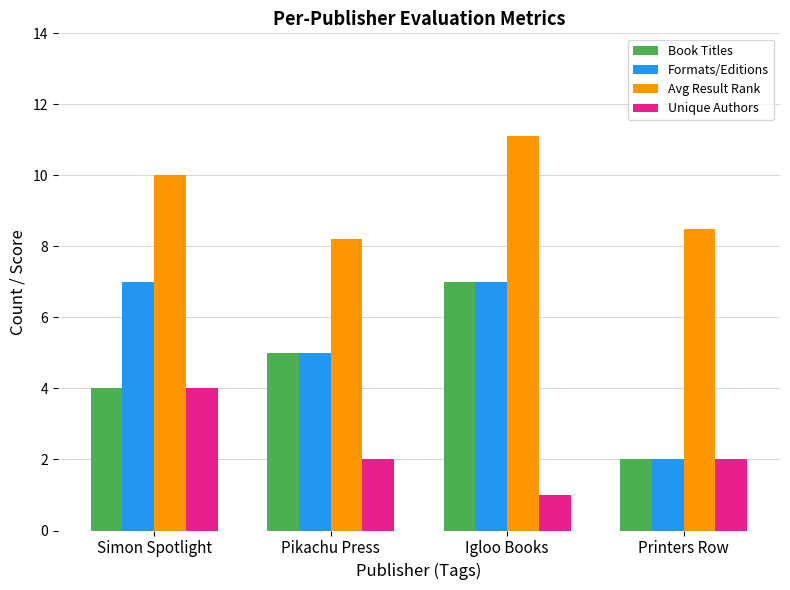

What is the difference between the highest and lowest values at Pikachu Press?

6.2